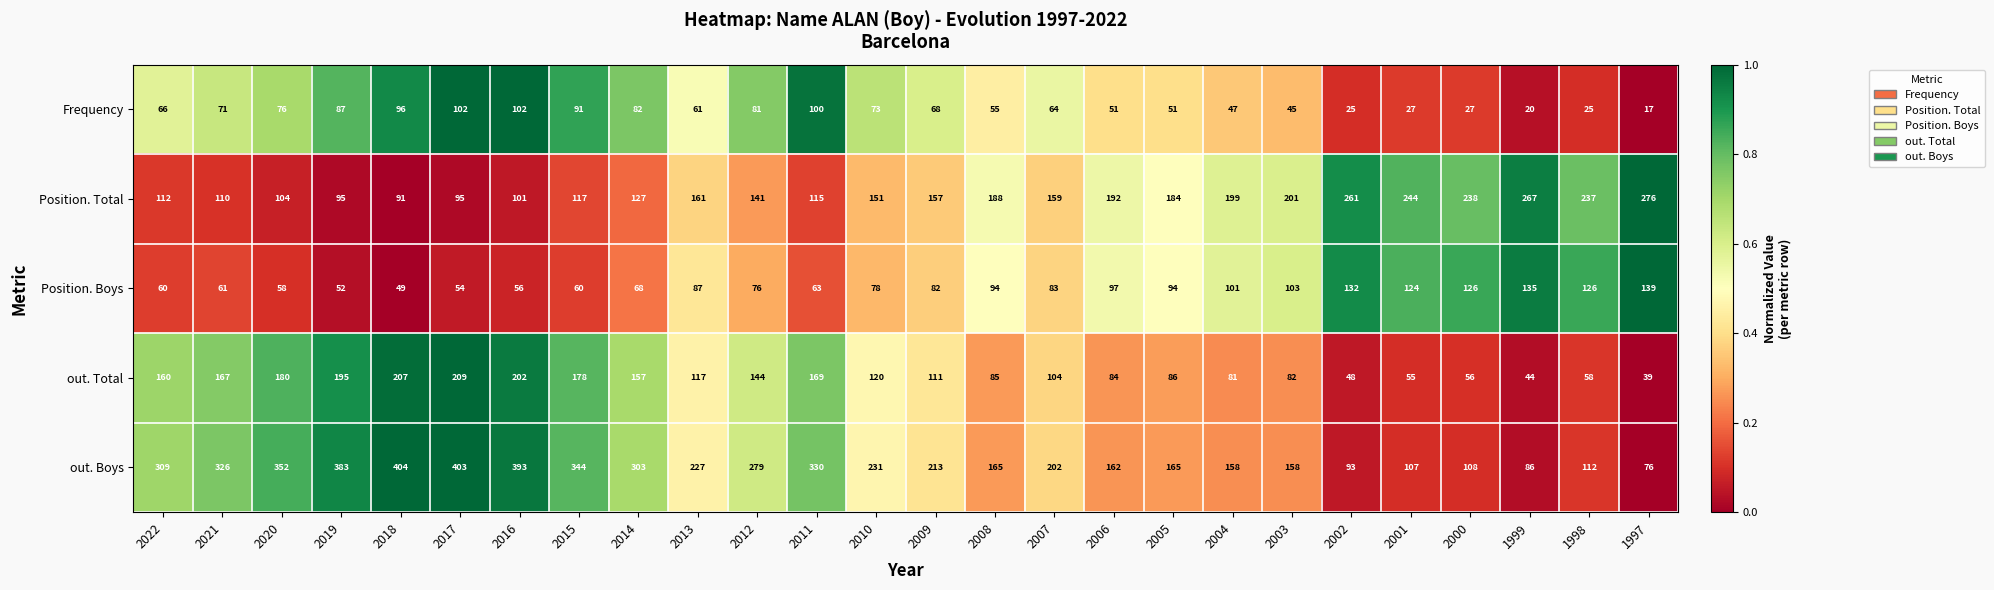

At which category is the sum across all series the highest?

2017